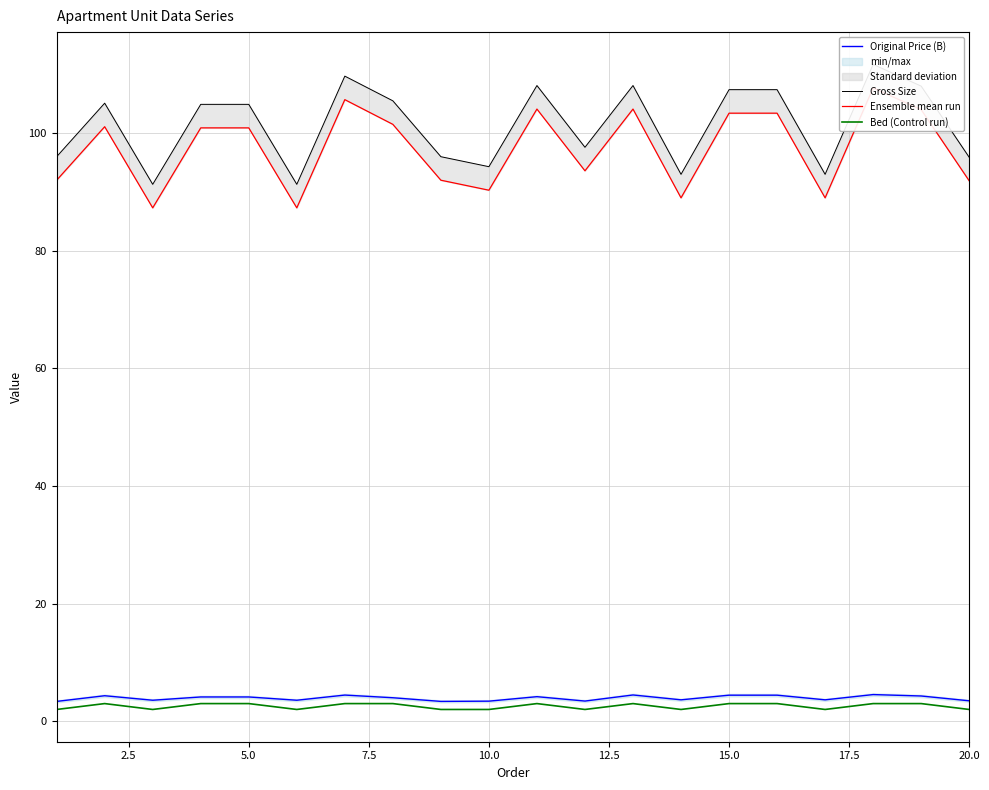

What is the highest value of the Bed (Control run) series?

3.0